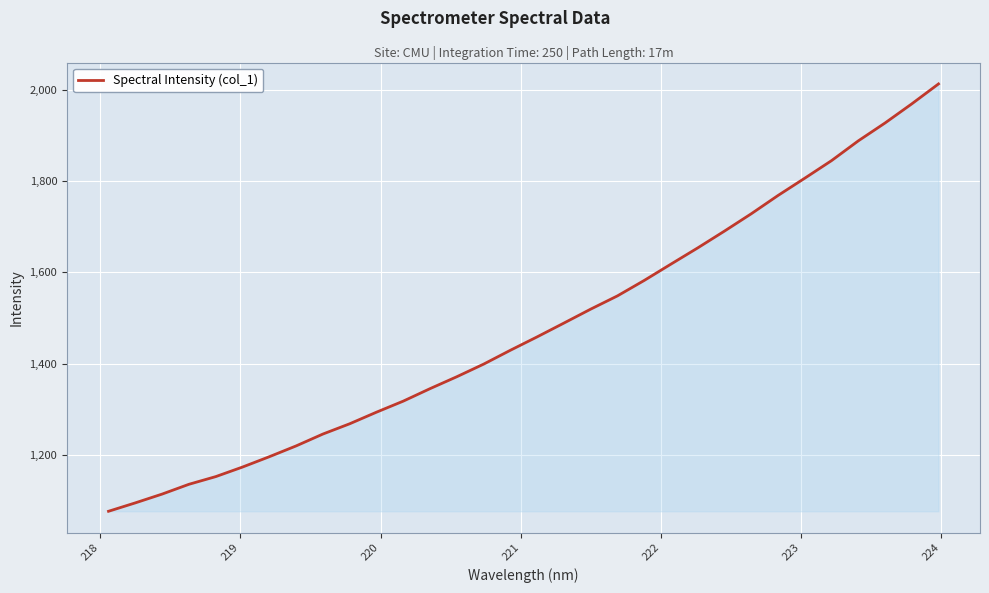

What is the difference between the second highest and minimum values?

891.9